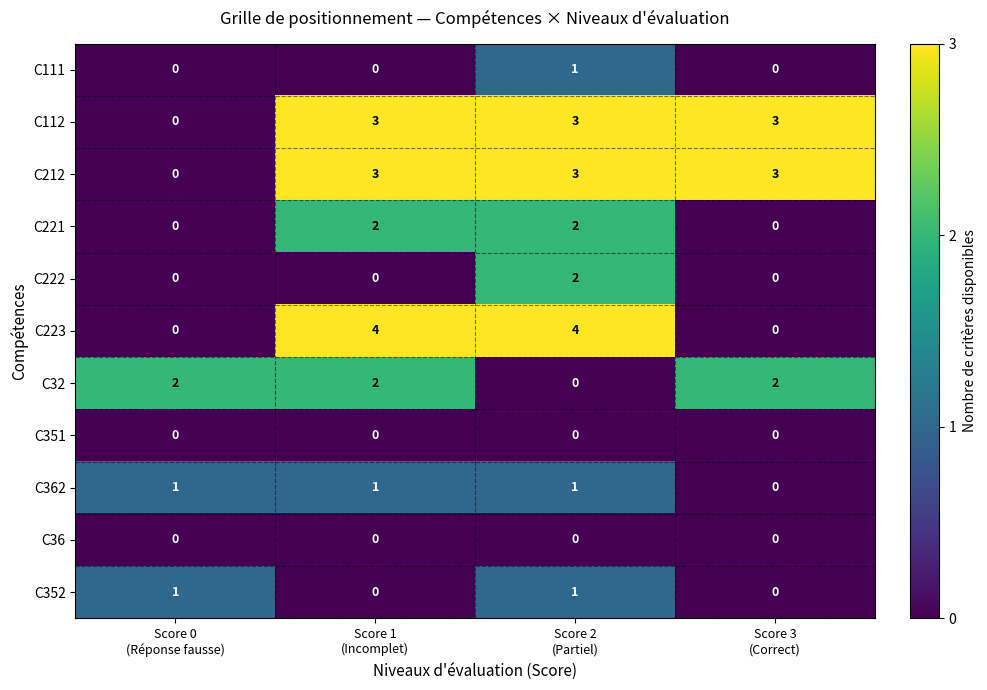

What is the maximum value shown in the chart?

4